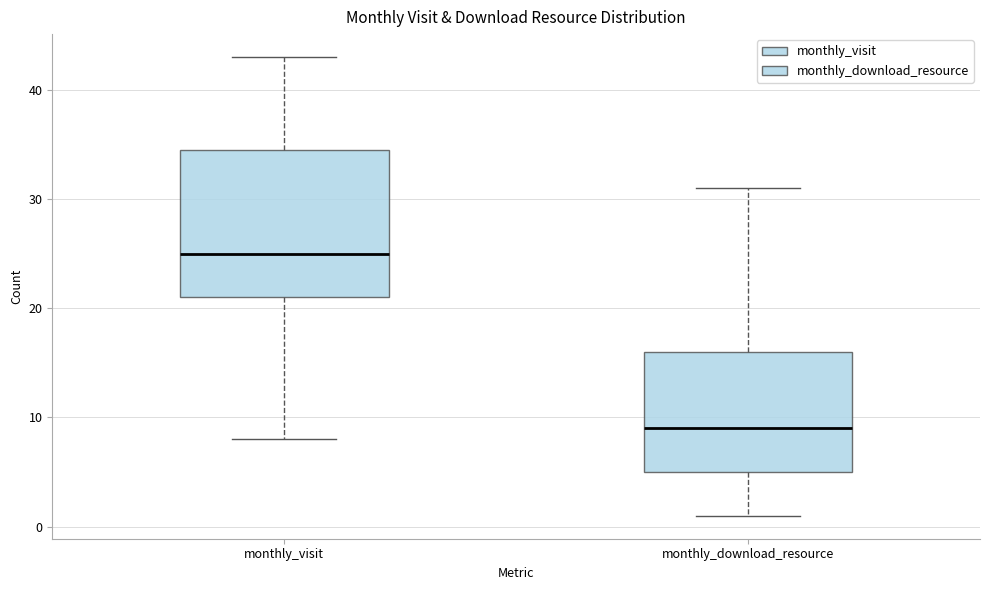

Reading left to right, transcribe this box plot: for each box, give where its median line is, the range the box spans, and where its two whiskers end, as read against the y-axis. The values are not printed on the chart, so give them approximately, as read against the axis.

monthly_visit: median 25, box 21 to 35, whiskers 8 to 43
monthly_download_resource: median 9, box 5 to 16, whiskers 1 to 31